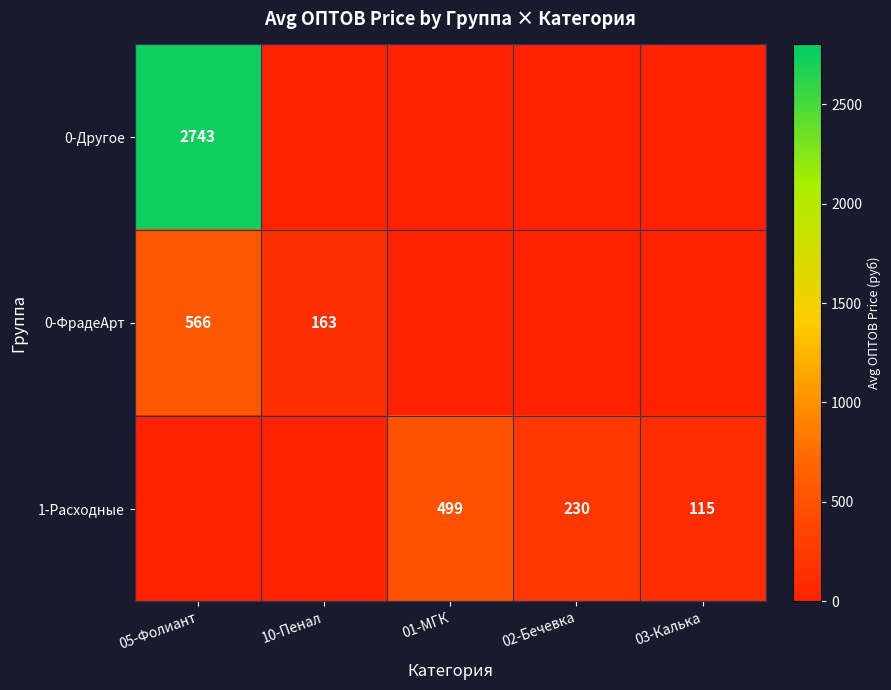

True or false: 0-Другое has a value of 2743 at 05-Фолиант.

True